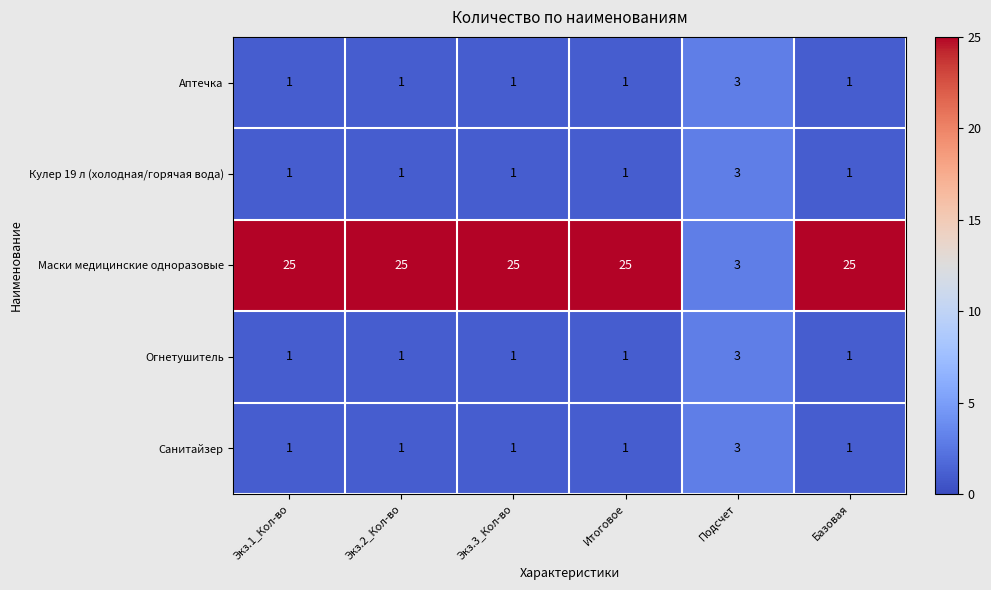

Which series has the largest total across all categories?

Маски медицинские одноразовые